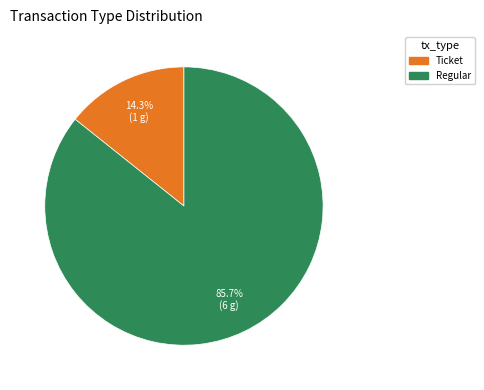

To the nearest percent, what is the average slice percentage?

50%